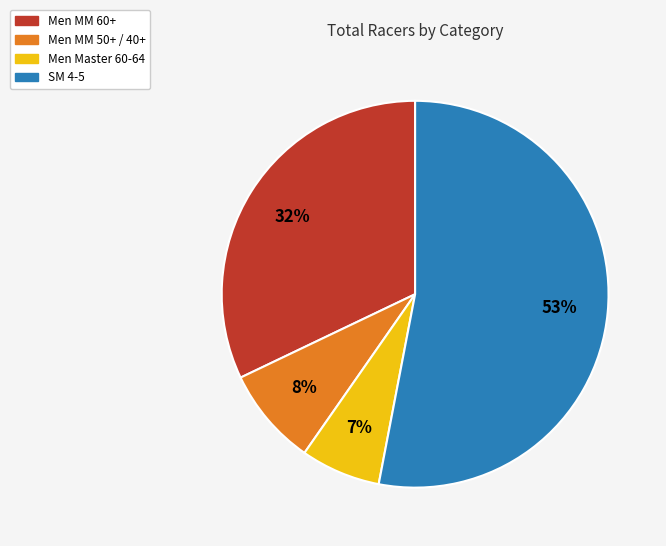

To the nearest percent, what is the average slice percentage?

25%